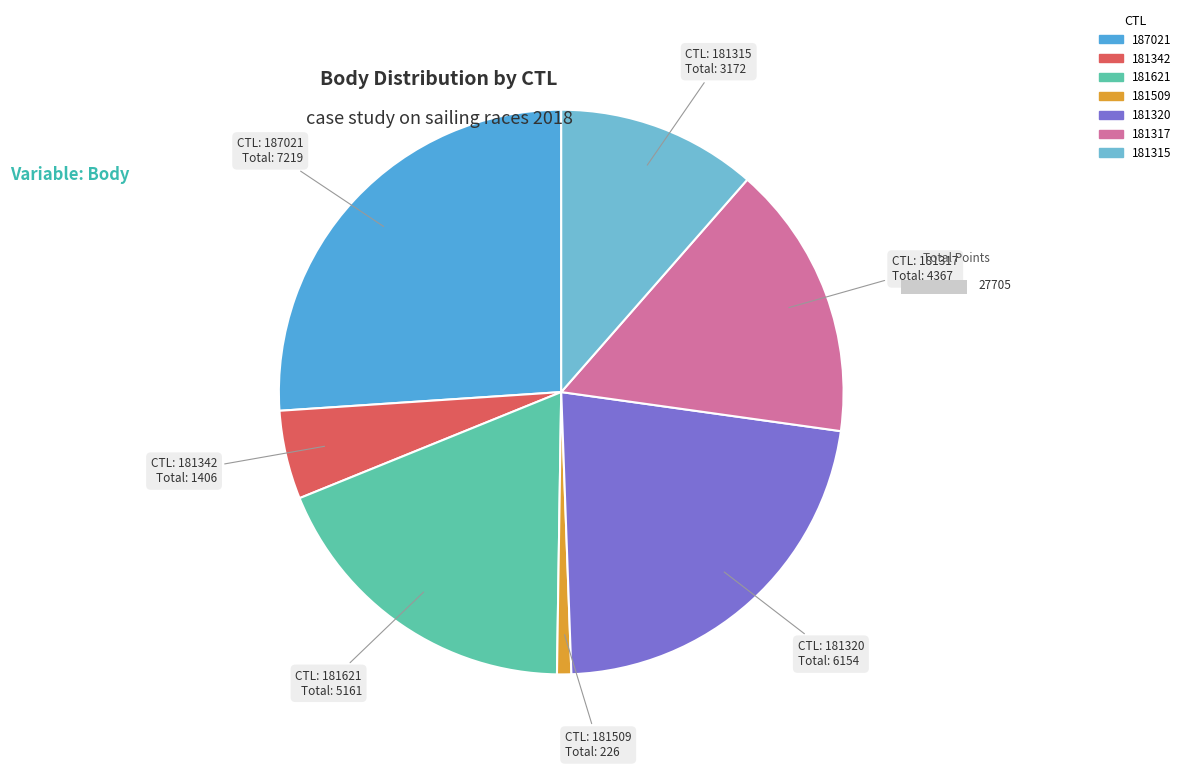

To the nearest percent, what is the average slice percentage?

14%